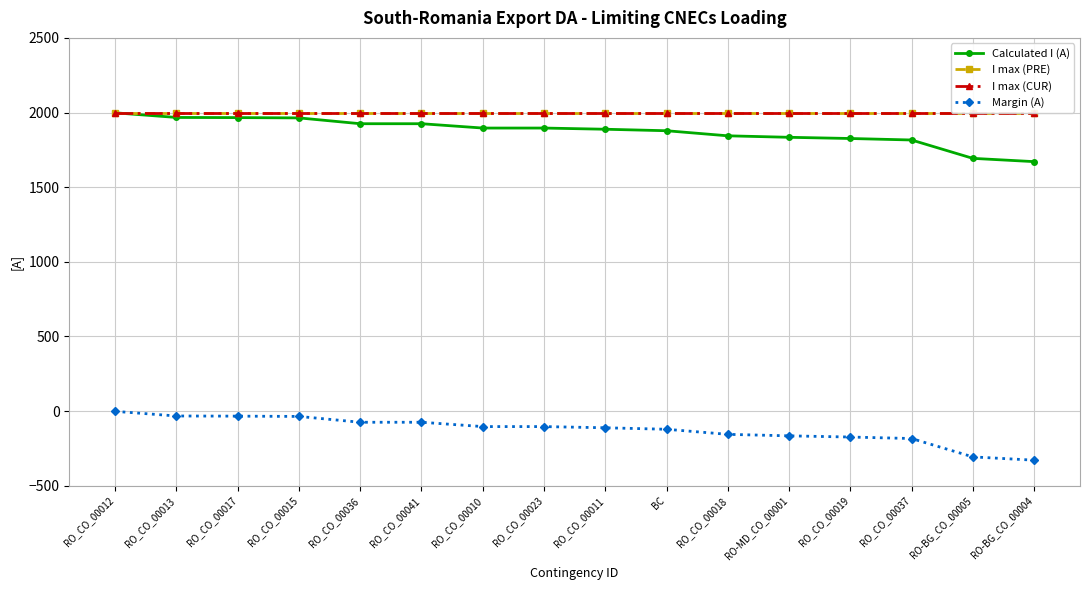

Rank the categories by I max (PRE) value from highest to lowest.

RO_CO_00012, RO_CO_00013, RO_CO_00017, RO_CO_00015, RO_CO_00036, RO_CO_00041, RO_CO_00010, RO_CO_00023, RO_CO_00011, BC, RO_CO_00018, RO-MD_CO_00001, RO_CO_00019, RO_CO_00037, RO-BG_CO_00005, RO-BG_CO_00004